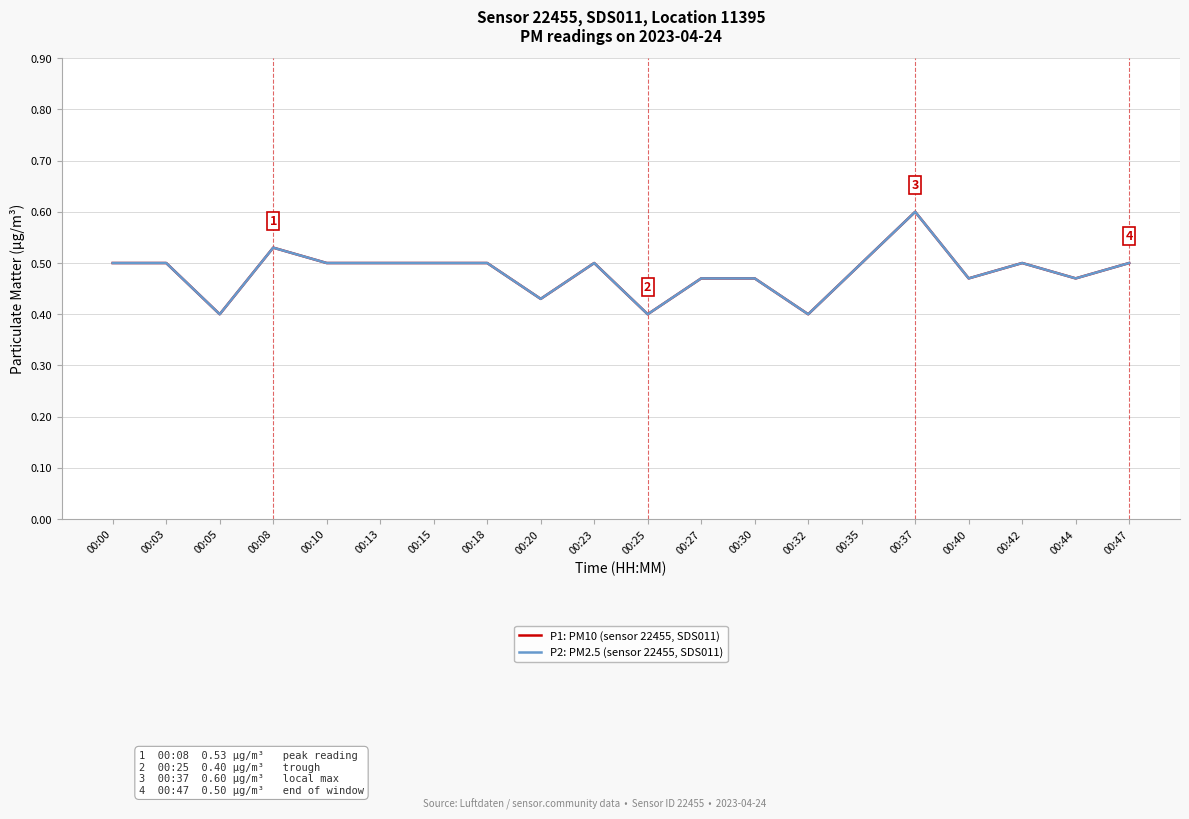

True or false: P2: PM2.5 (sensor 22455, SDS011) and P1: PM10 (sensor 22455, SDS011) intersect in this chart.

False